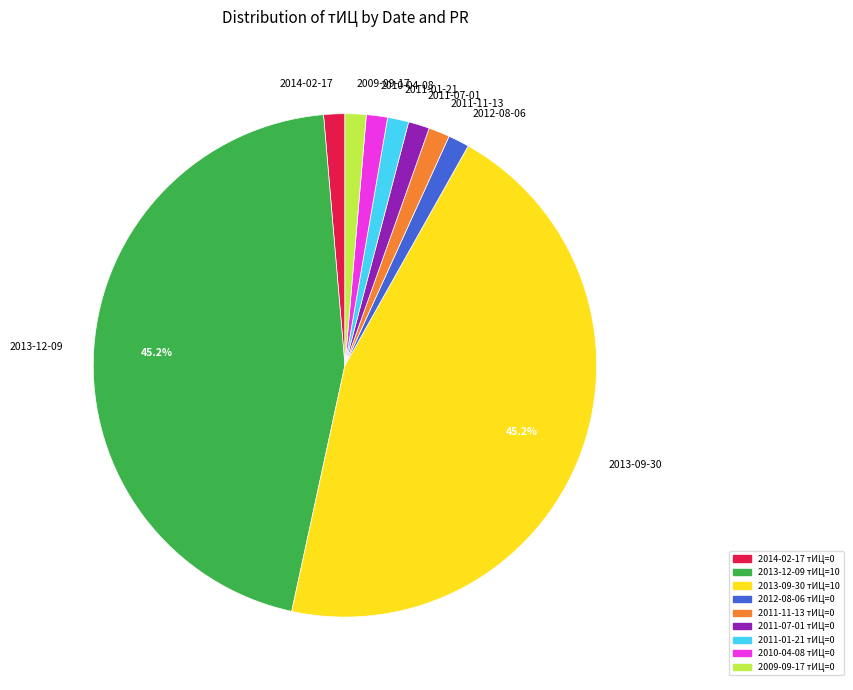

Combined, do 2010-04-08 and 2014-02-17 account for over 50%?

No